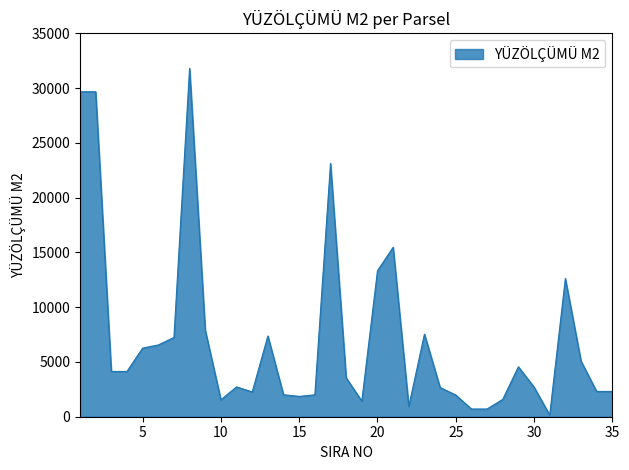

What is the maximum value shown in the chart?

31804.0